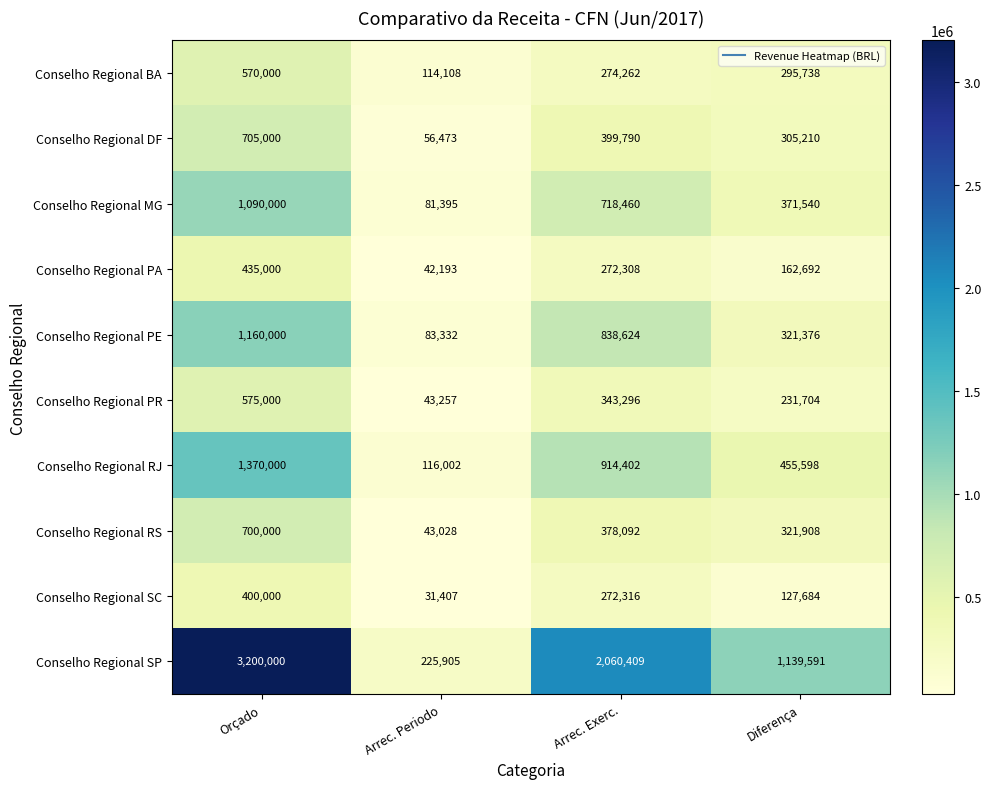

What is the approximate value of Conselho Regional SP at Orçado, to the nearest 100?

3200000